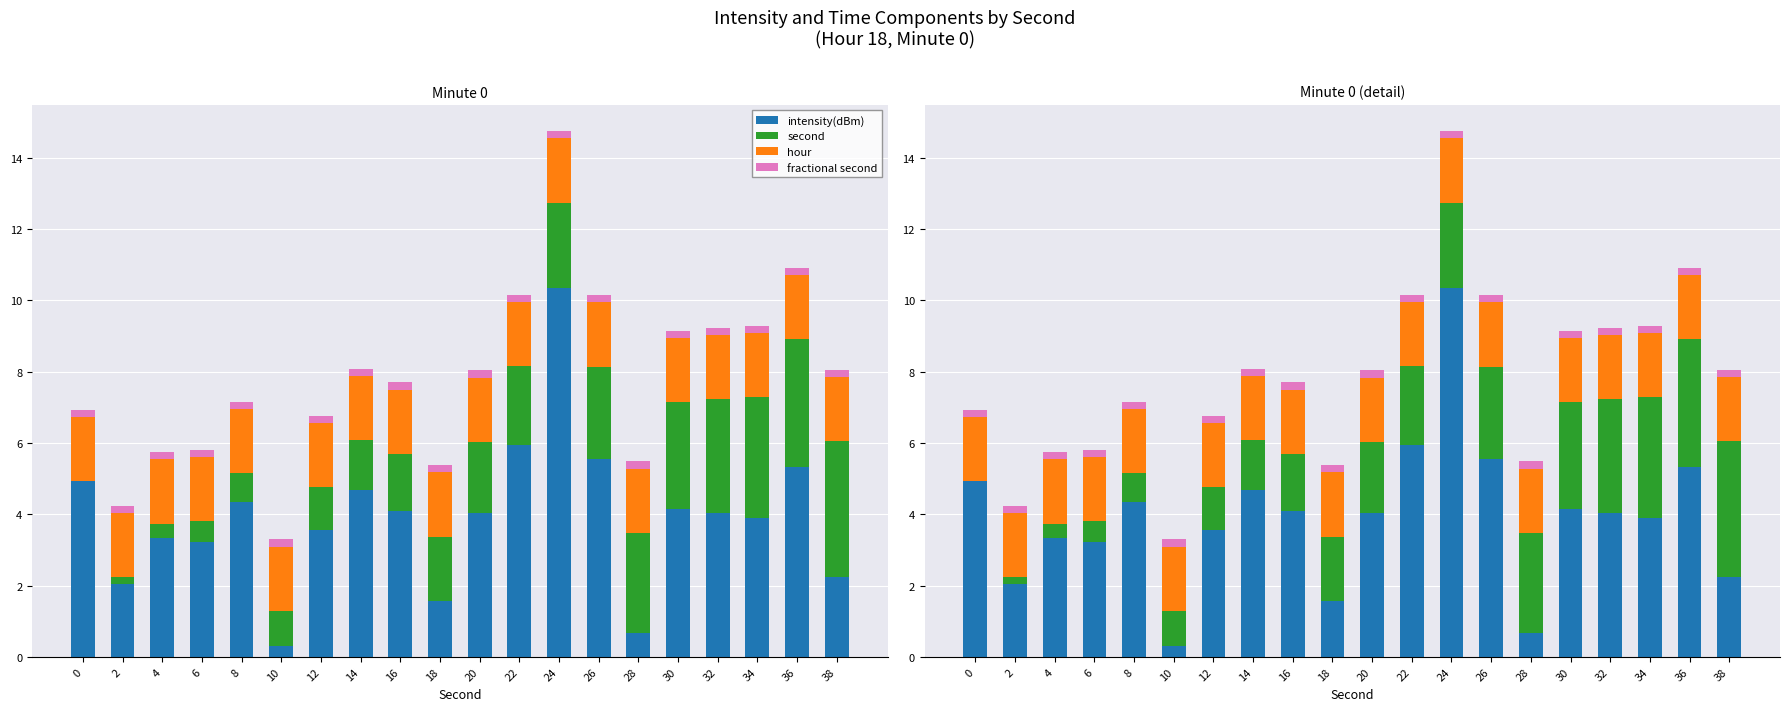

Reading left to right, what are all the values shown in this chart?

intensity(dBm) (shifted): 4.9	2.0	3.3	3.2	4.4	0.3	3.6	4.7	4.1	1.6	4.0	5.9	10.3	5.5	0.7	4.1	4.0	3.9	5.3	2.2
second (scaled): 0.0	0.2	0.4	0.6	0.8	1.0	1.2	1.4	1.6	1.8	2.0	2.2	2.4	2.6	2.8	3.0	3.2	3.4	3.6	3.8
hour (scaled): 1.8	1.8	1.8	1.8	1.8	1.8	1.8	1.8	1.8	1.8	1.8	1.8	1.8	1.8	1.8	1.8	1.8	1.8	1.8	1.8
fractional second: 0.2	0.2	0.2	0.2	0.2	0.2	0.2	0.2	0.2	0.2	0.2	0.2	0.2	0.2	0.2	0.2	0.2	0.2	0.2	0.2